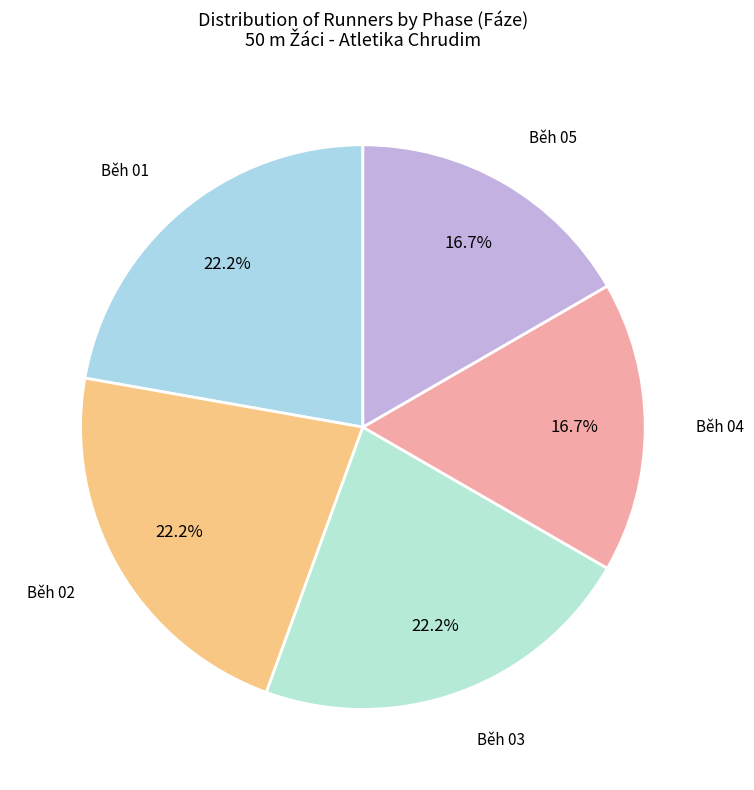

To the nearest percent, what is the average slice percentage?

20%